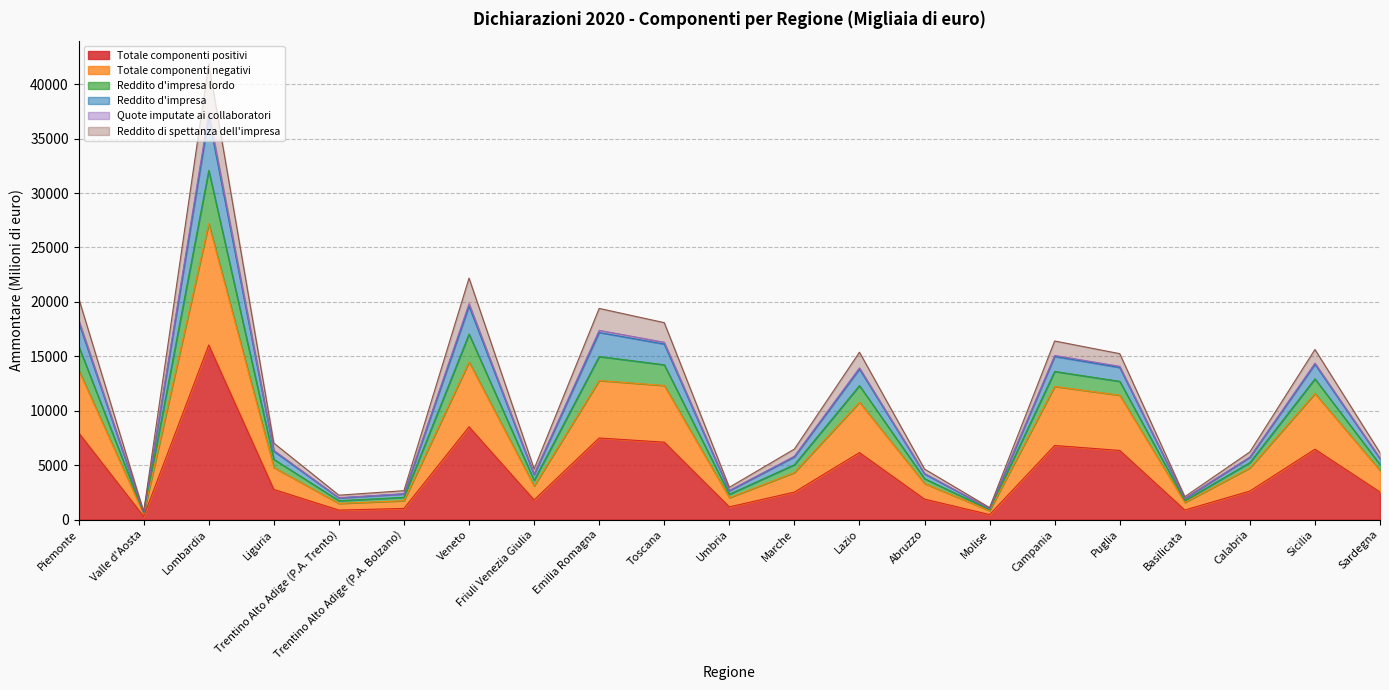

At which category is the sum across all series the highest?

Lombardia